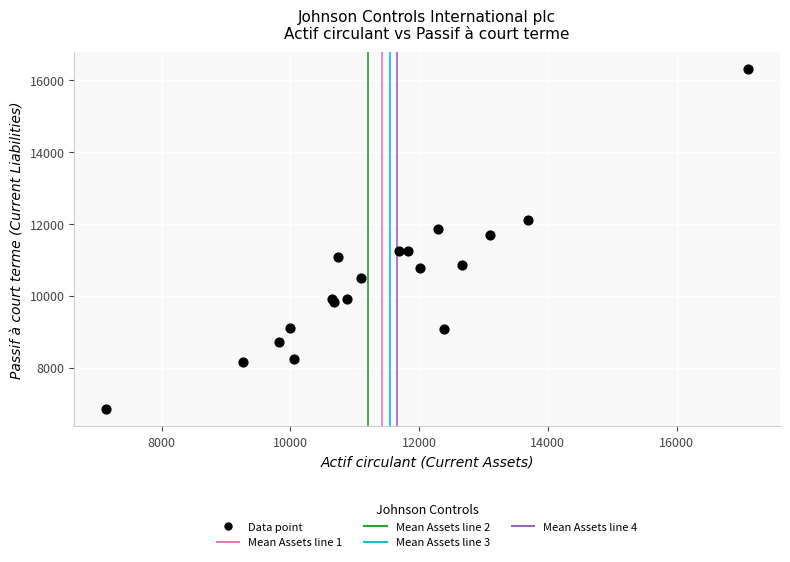

What Y value in the scatter plot is closest to 11567?

11694